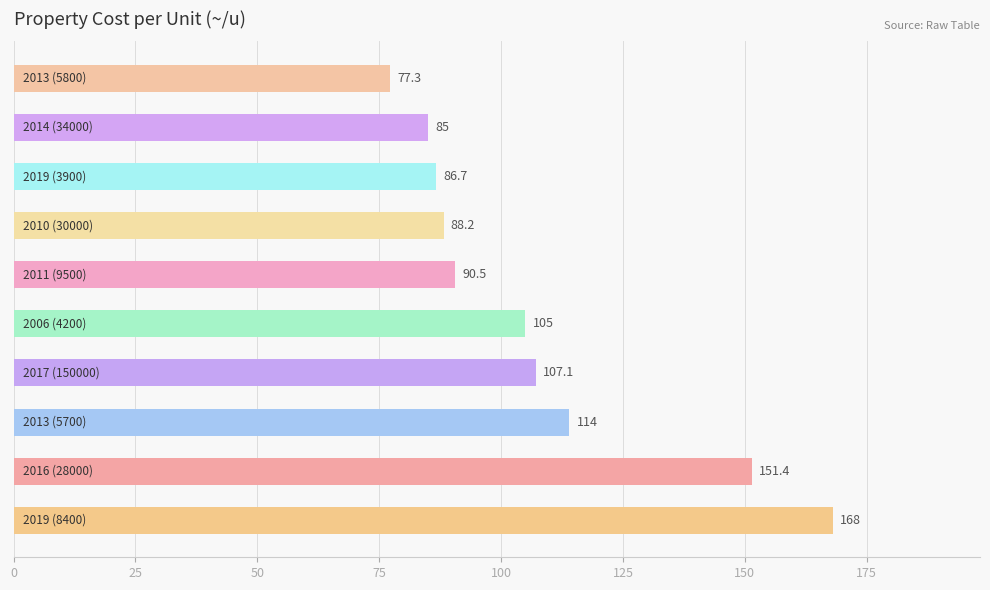

What is the difference between the maximum and second lowest values?

83.0